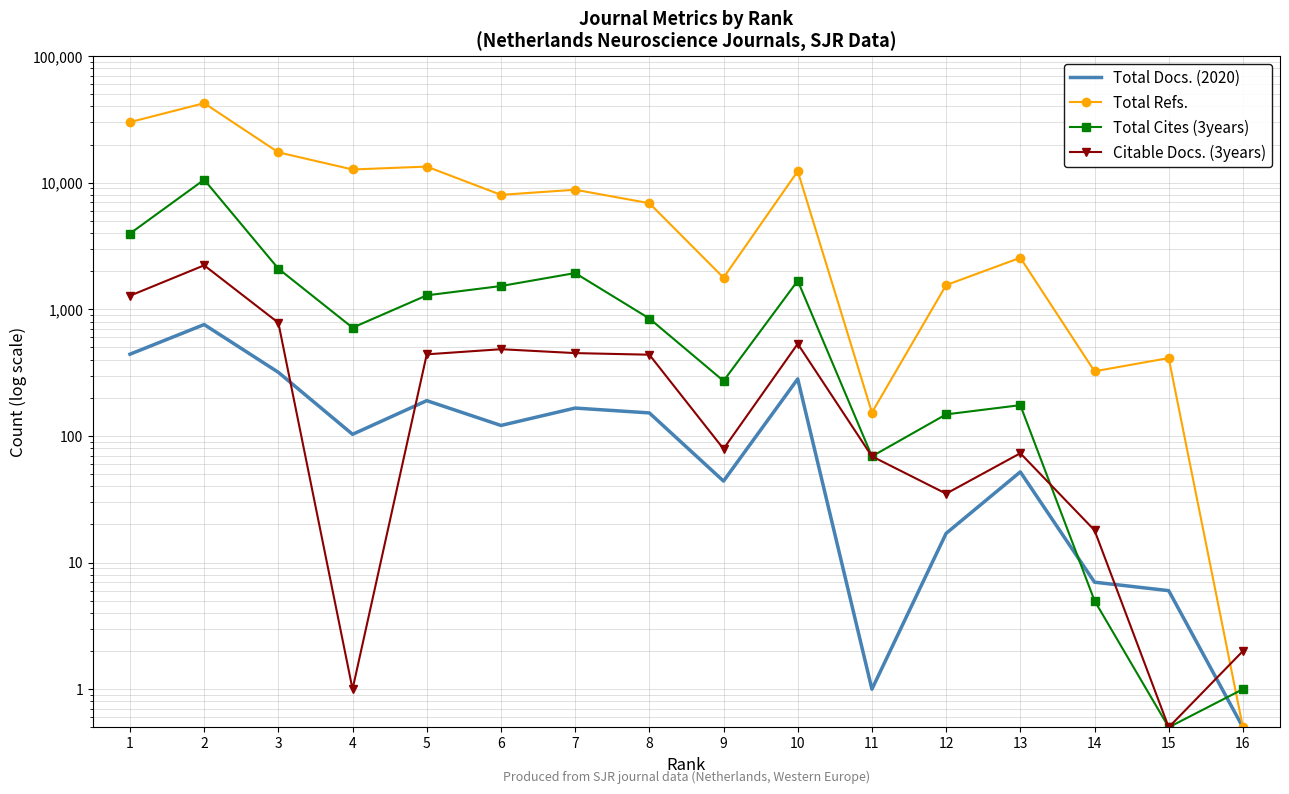

How many distinct data groups are displayed?

4